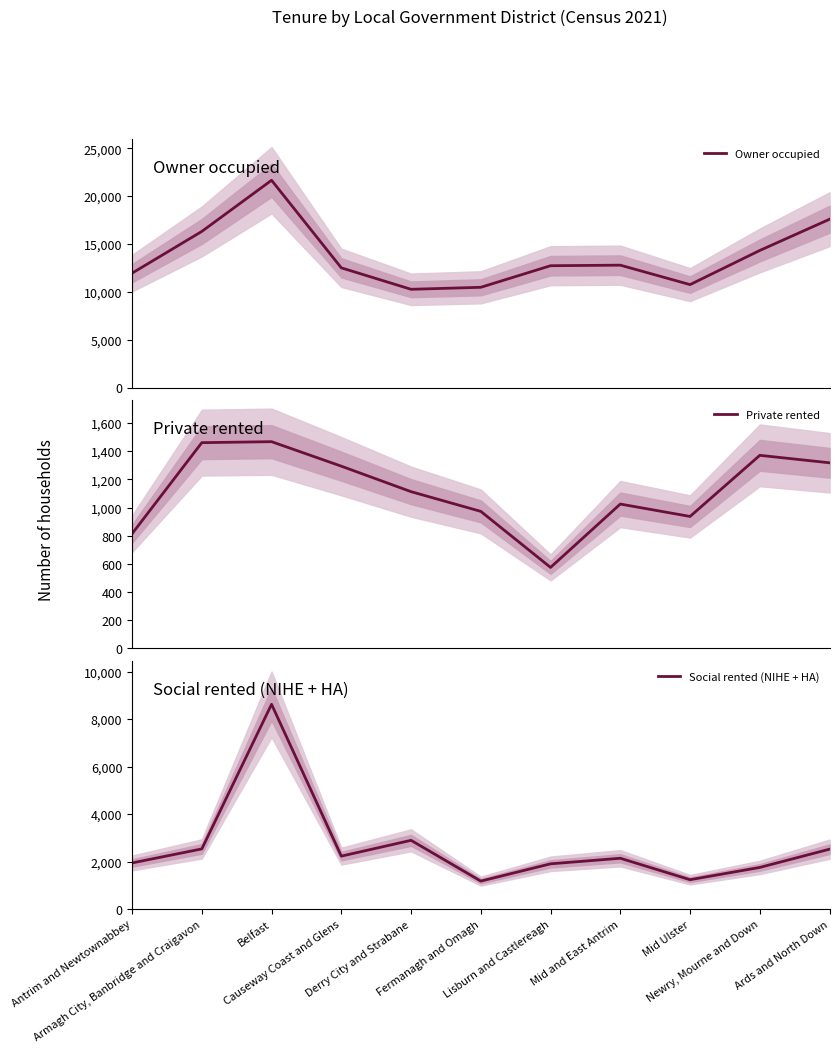

How many values in the Social rented (NIHE + HA) series exceed 2146?

5